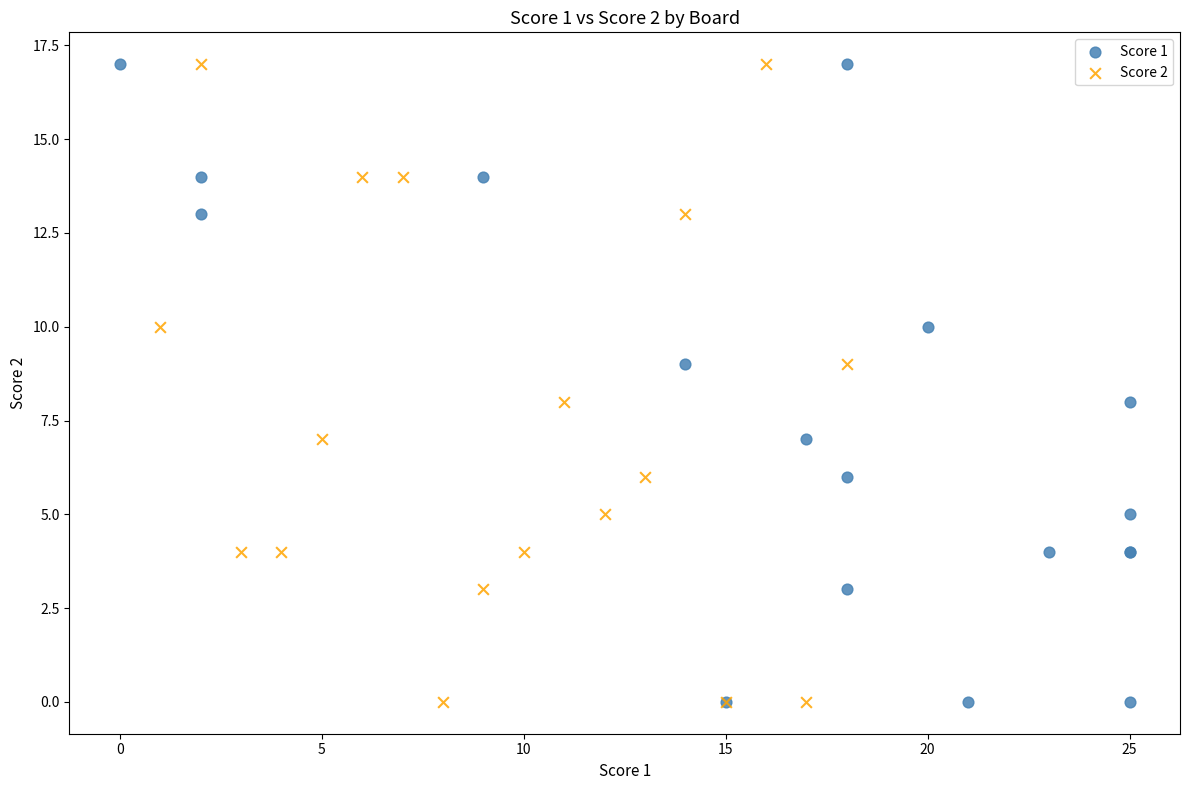

What are all the series names shown in the legend?

Score 1, Score 2